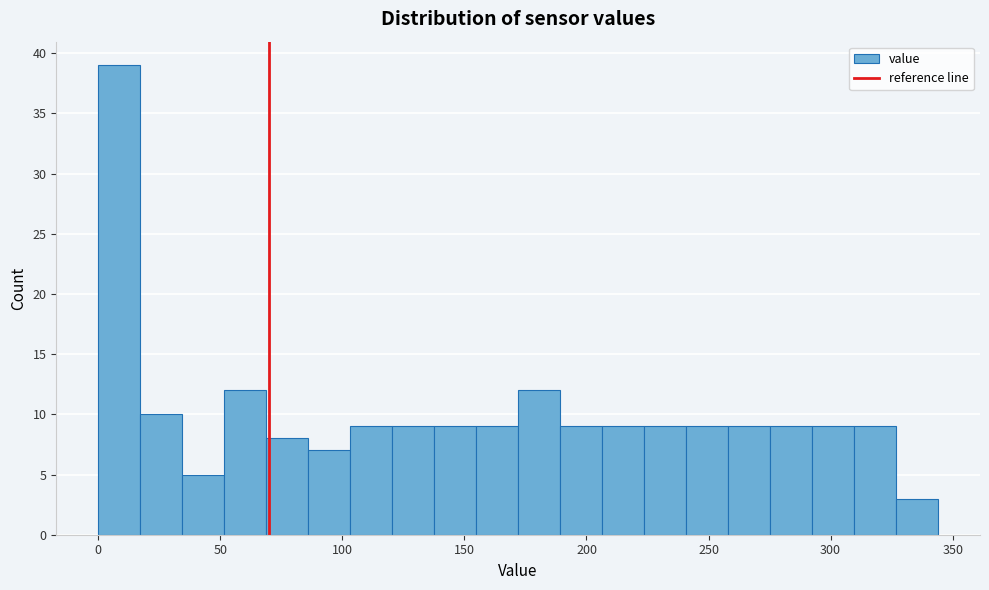

Read against the x-axis, roughly where is the centre of the tallest bar?

10